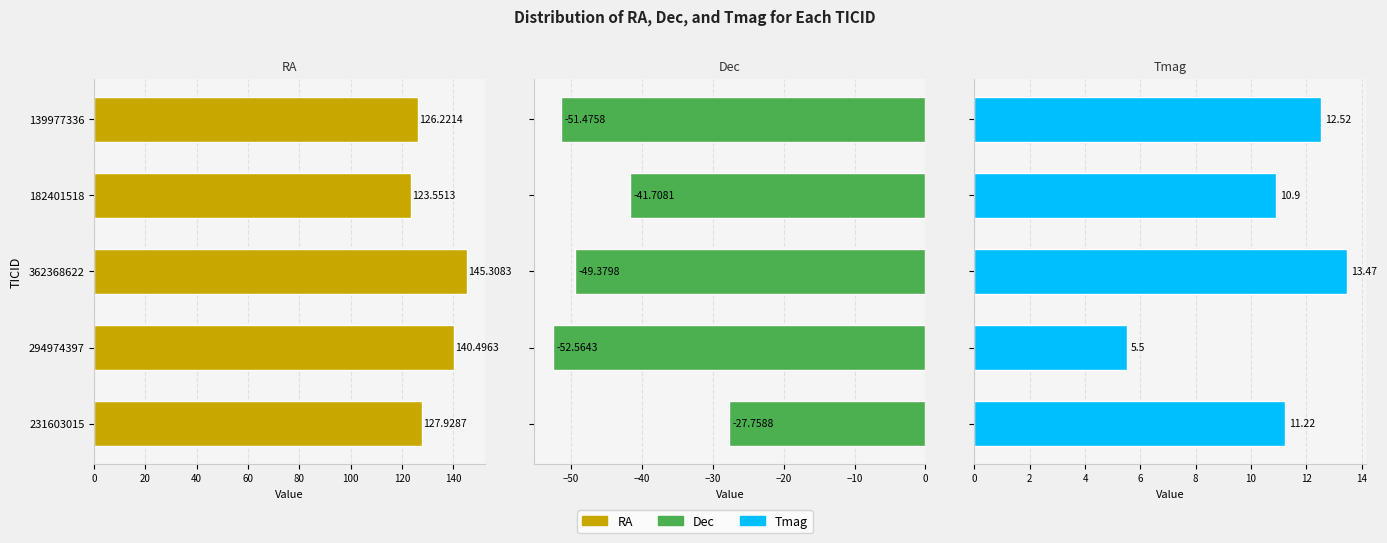

The value of Tmag at 231603015 is 11.2. True or false?

True